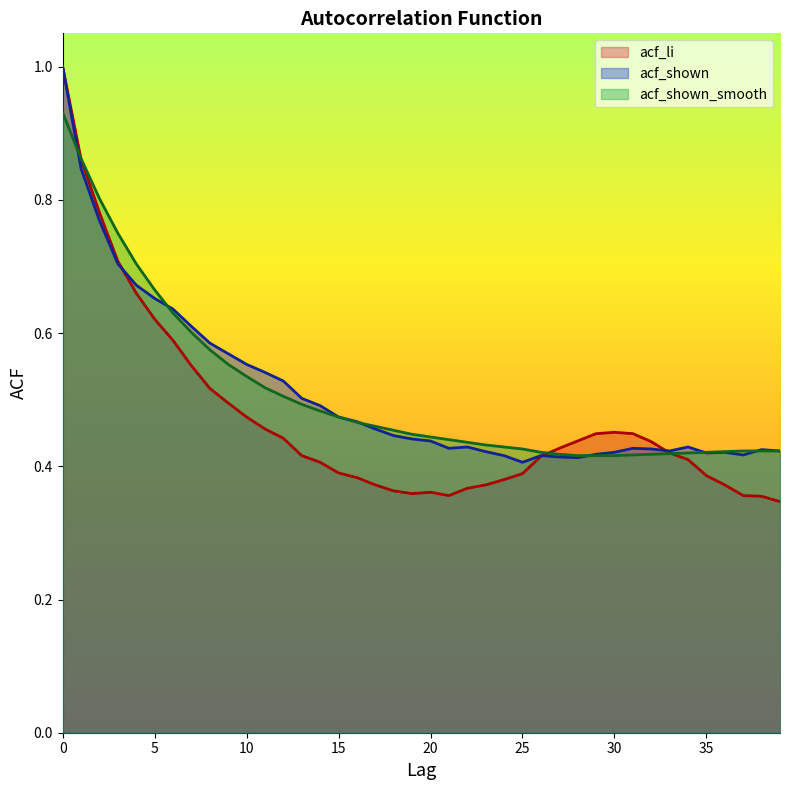

How many lines are shown in the chart?

3